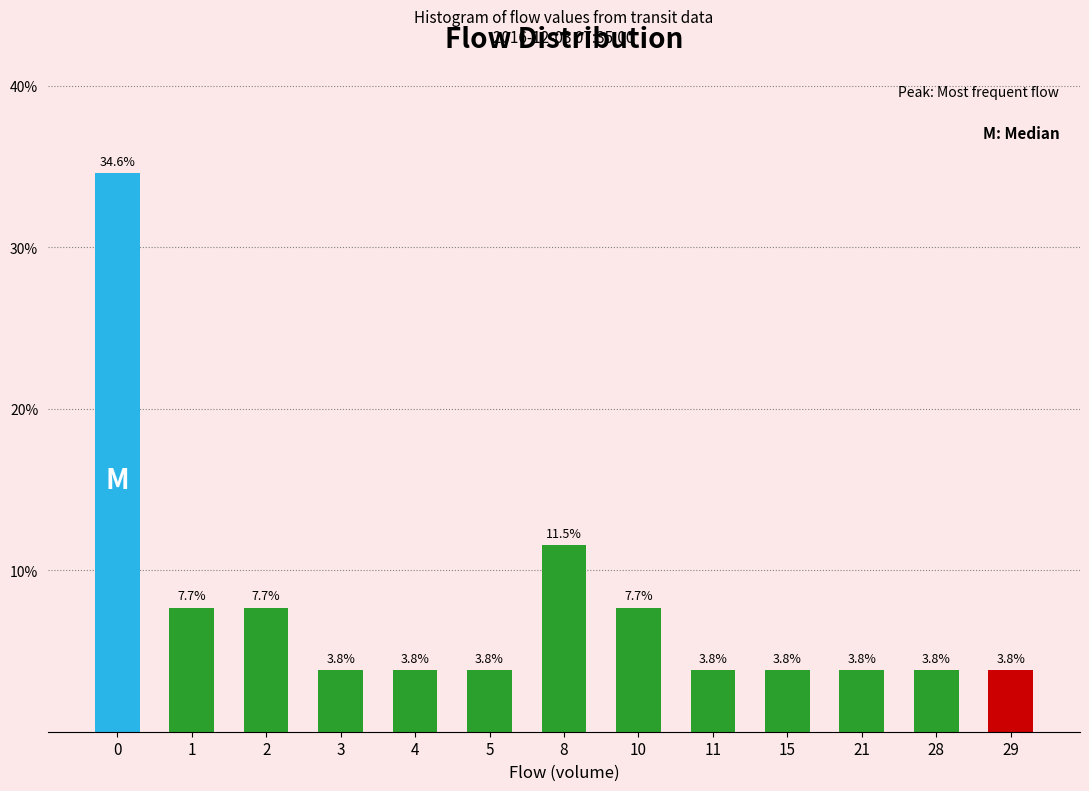

Reading left to right, what are all the values shown in this chart?

34.6	7.7	7.7	3.8	3.8	3.8	11.5	7.7	3.8	3.8	3.8	3.8	3.8